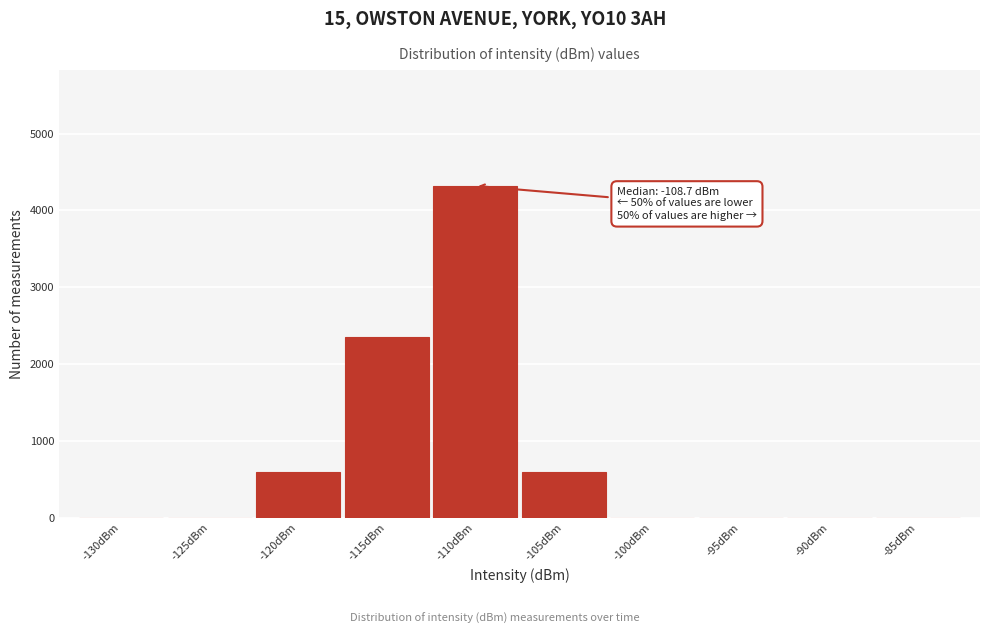

Reading left to right, what are all the values shown in this chart?

-130dBm=0	-125dBm=0	-120dBm=589	-115dBm=2356	-110dBm=4319	-105dBm=589	-100dBm=0	-95dBm=0	-90dBm=0	-85dBm=0